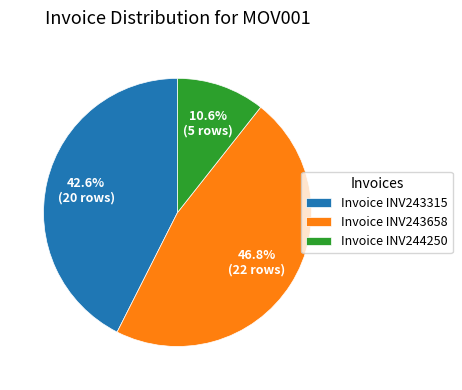

Rank the categories by value from lowest to highest.

Invoice INV244250, Invoice INV243315, Invoice INV243658